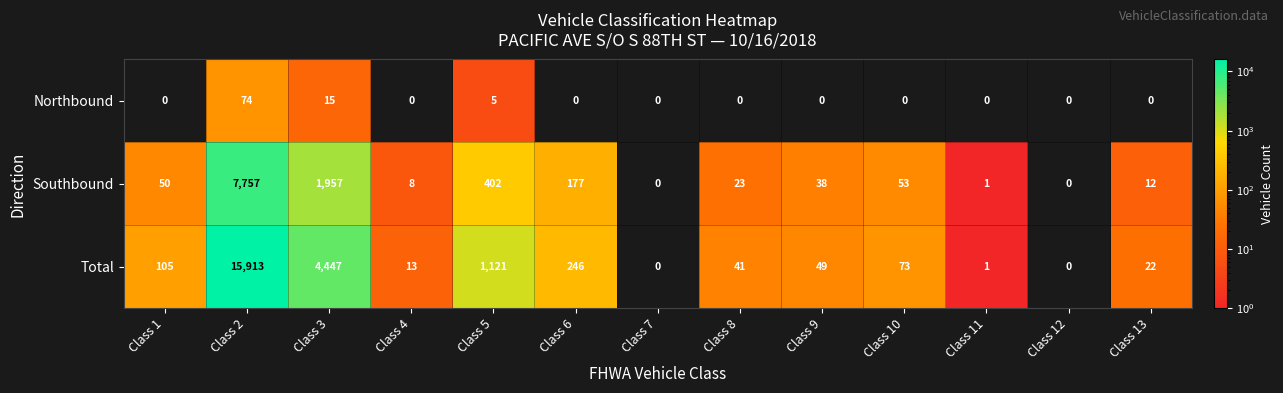

How many series are shown in this chart?

3